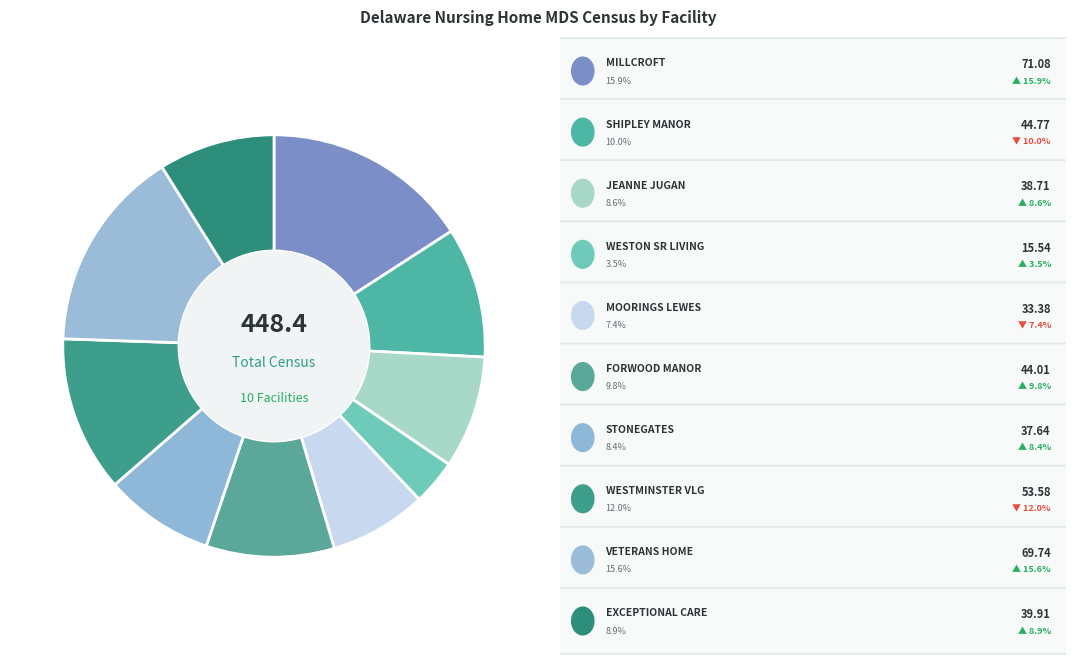

Does any single category account for the majority?

No